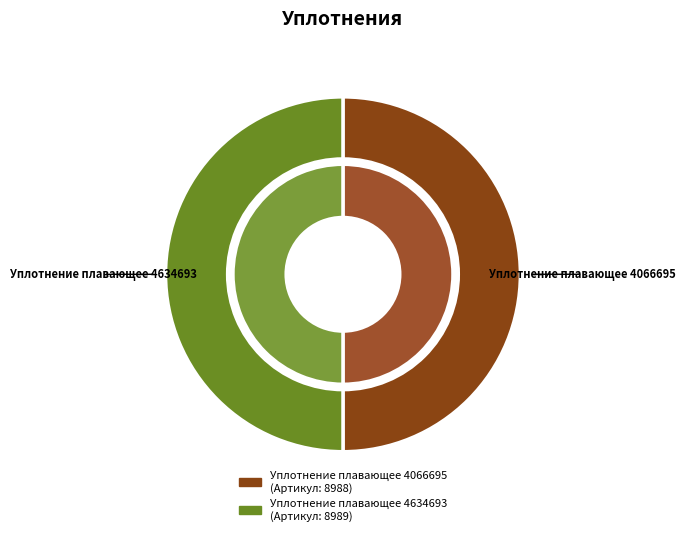

Which slice is the smallest?

Уплотнение плавающее 4066695